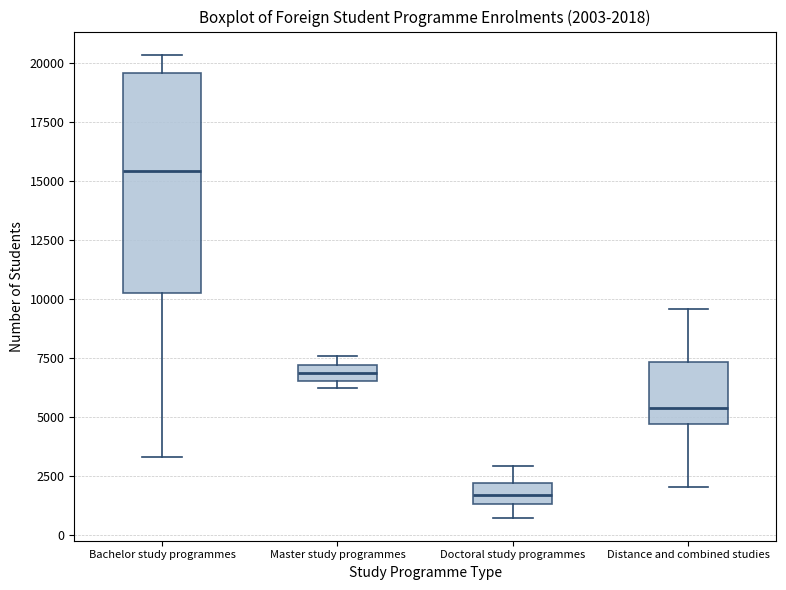

Which box is the tallest, from its lower edge to its upper edge?

Bachelor study programmes